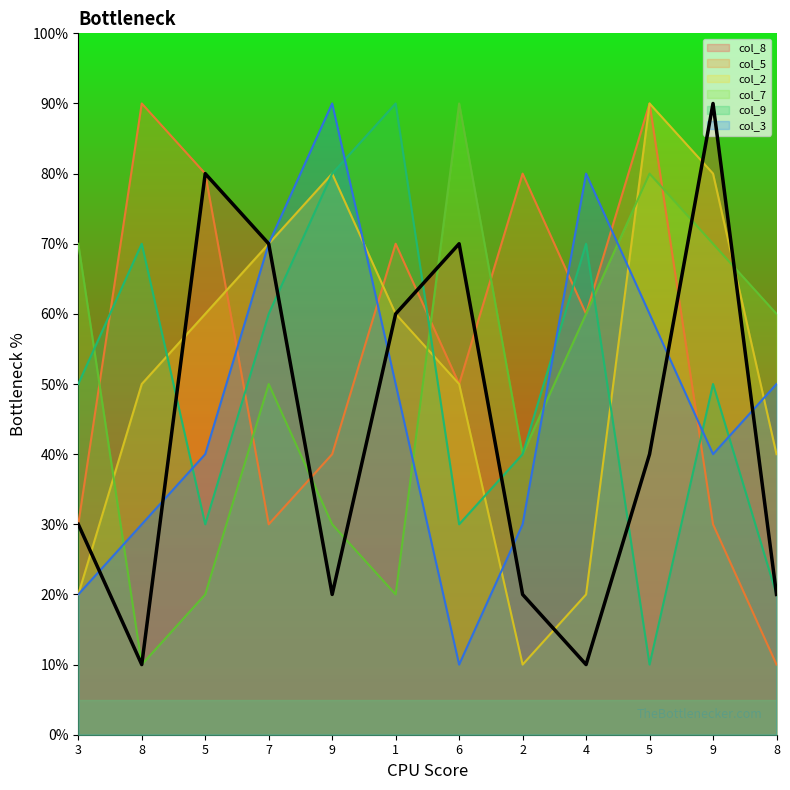

In col_5, how many points are lower than both neighbors (excluding endpoints)?

3